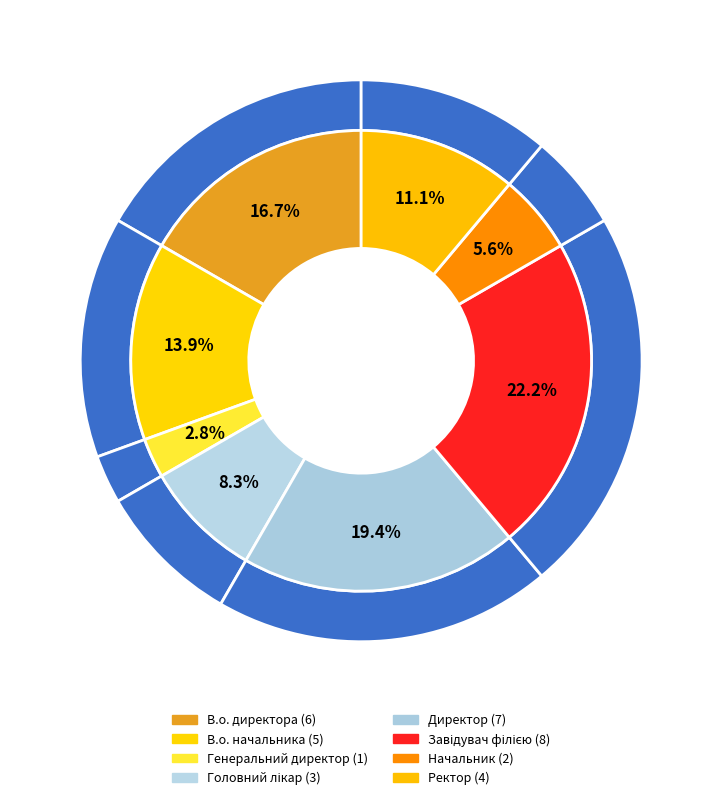

Rank the categories by value from highest to lowest.

Завідувач філією, Директор, В.о. директора, В.о. начальника, Ректор, Головний лікар, Начальник, Генеральний директор